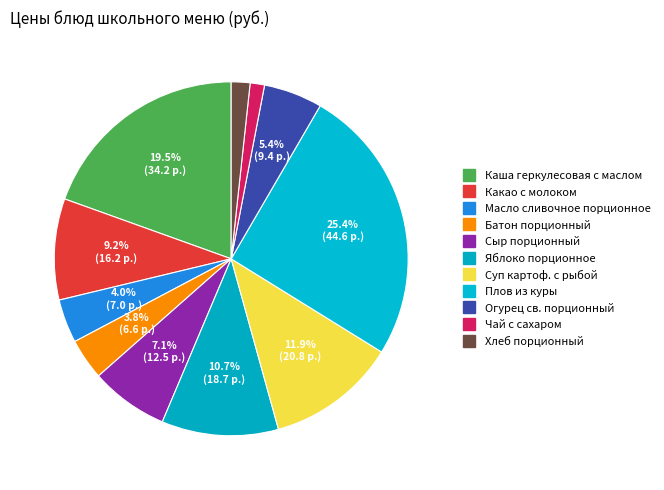

How many slices are in this pie chart?

11